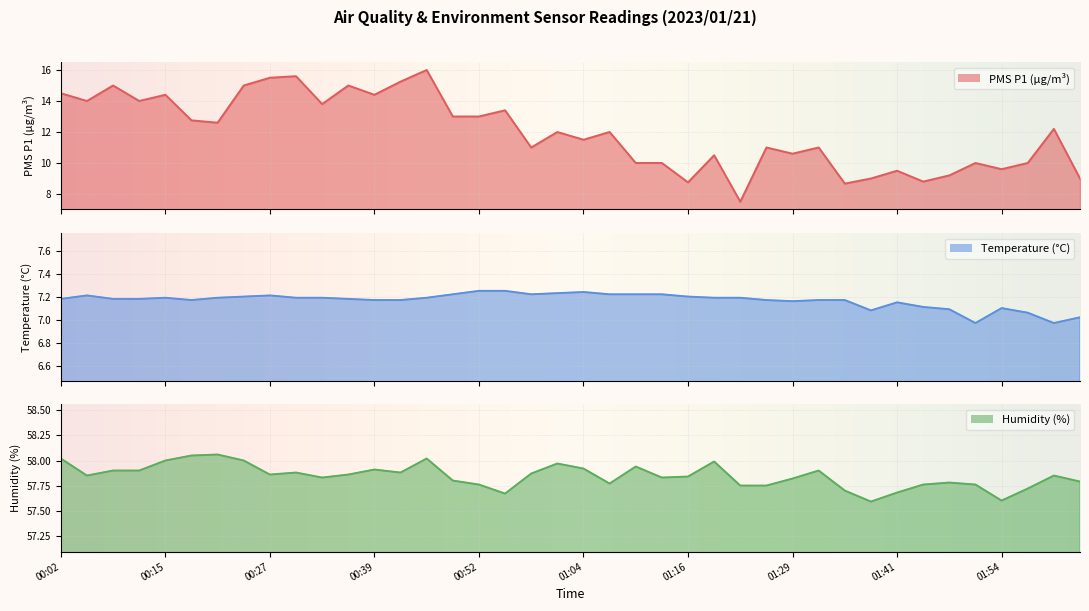

Reading right to left, what are all the values shown in this chart?

PMS_P1: 02:03=9.0	02:00=12.2	01:57=10.0	01:54=9.6	01:51=10.0	01:48=9.2	01:45=8.8	01:41=9.5	01:38=9.0	01:35=8.7	01:32=11.0	01:29=10.6	01:25=11.0	01:22=7.5	01:19=10.5	01:16=8.8	01:13=10.0	01:10=10.0	01:07=12.0	01:04=11.5	01:01=12.0	00:58=11.0	00:55=13.4	00:52=13.0	00:48=13.0	00:45=16.0	00:42=15.2	00:39=14.4	00:36=15.0	00:33=13.8	00:30=15.6	00:27=15.5	00:24=15.0	00:21=12.6	00:18=12.8	00:15=14.4	00:12=14.0	00:09=15.0	00:06=14.0	00:02=14.5
BME280_temperature: 02:03=7.0	02:00=7.0	01:57=7.1	01:54=7.1	01:51=7.0	01:48=7.1	01:45=7.1	01:41=7.2	01:38=7.1	01:35=7.2	01:32=7.2	01:29=7.2	01:25=7.2	01:22=7.2	01:19=7.2	01:16=7.2	01:13=7.2	01:10=7.2	01:07=7.2	01:04=7.2	01:01=7.2	00:58=7.2	00:55=7.2	00:52=7.2	00:48=7.2	00:45=7.2	00:42=7.2	00:39=7.2	00:36=7.2	00:33=7.2	00:30=7.2	00:27=7.2	00:24=7.2	00:21=7.2	00:18=7.2	00:15=7.2	00:12=7.2	00:09=7.2	00:06=7.2	00:02=7.2
BME280_humidity: 02:03=57.8	02:00=57.9	01:57=57.7	01:54=57.6	01:51=57.8	01:48=57.8	01:45=57.8	01:41=57.7	01:38=57.6	01:35=57.7	01:32=57.9	01:29=57.8	01:25=57.8	01:22=57.8	01:19=58.0	01:16=57.8	01:13=57.8	01:10=57.9	01:07=57.8	01:04=57.9	01:01=58.0	00:58=57.9	00:55=57.7	00:52=57.8	00:48=57.8	00:45=58.0	00:42=57.9	00:39=57.9	00:36=57.9	00:33=57.8	00:30=57.9	00:27=57.9	00:24=58.0	00:21=58.1	00:18=58.0	00:15=58.0	00:12=57.9	00:09=57.9	00:06=57.9	00:02=58.0